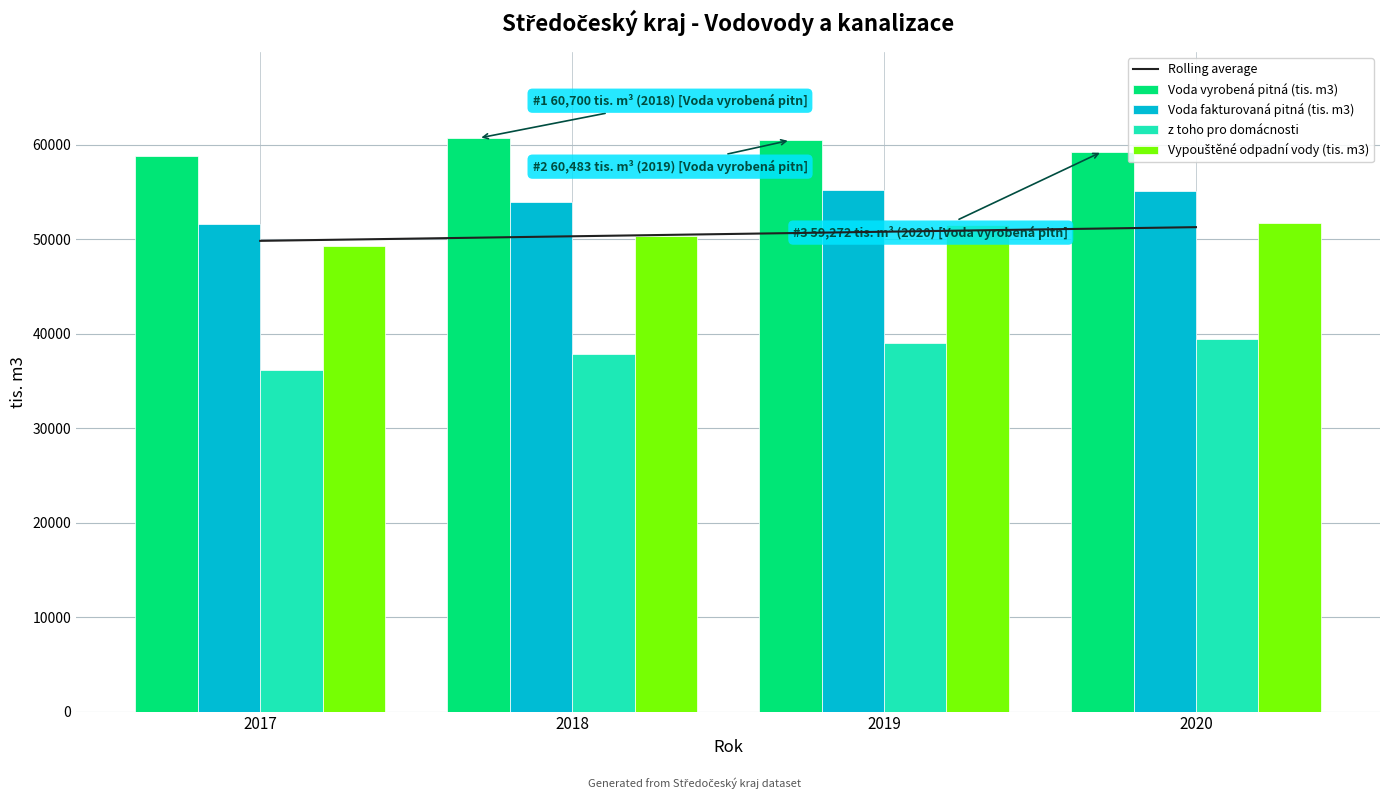

Which label corresponds to the largest value in the chart?

2018